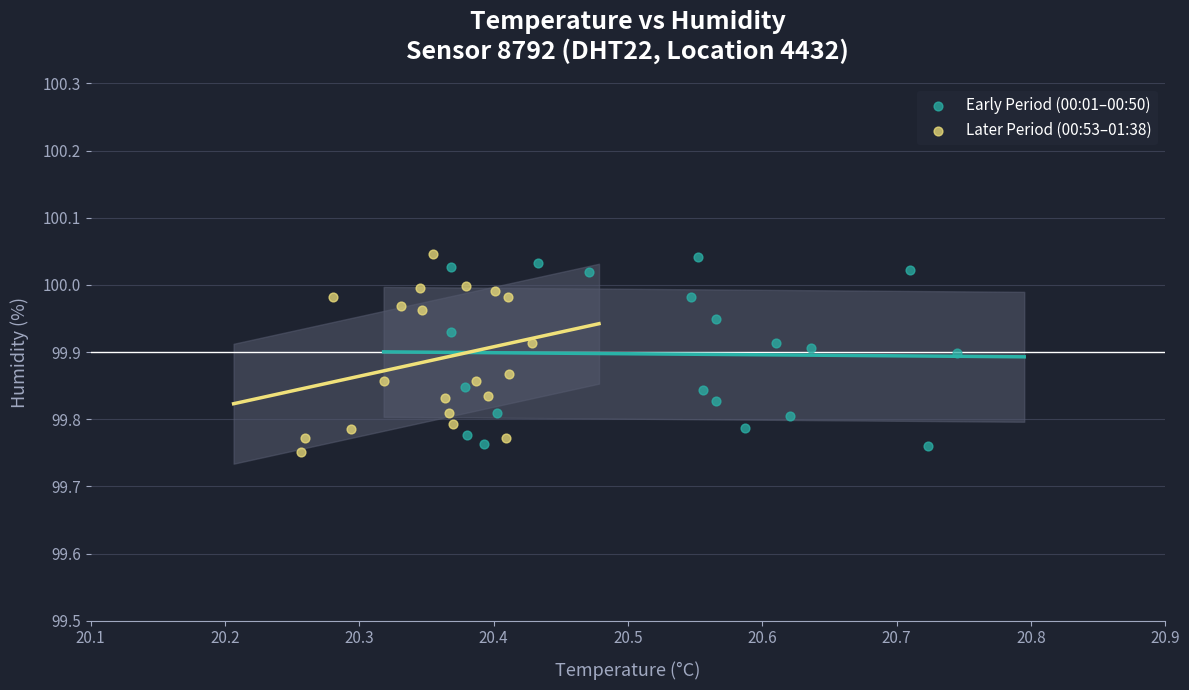

What are all the series names shown in the legend?

Early Period (00:01–00:50), Later Period (00:53–01:38)